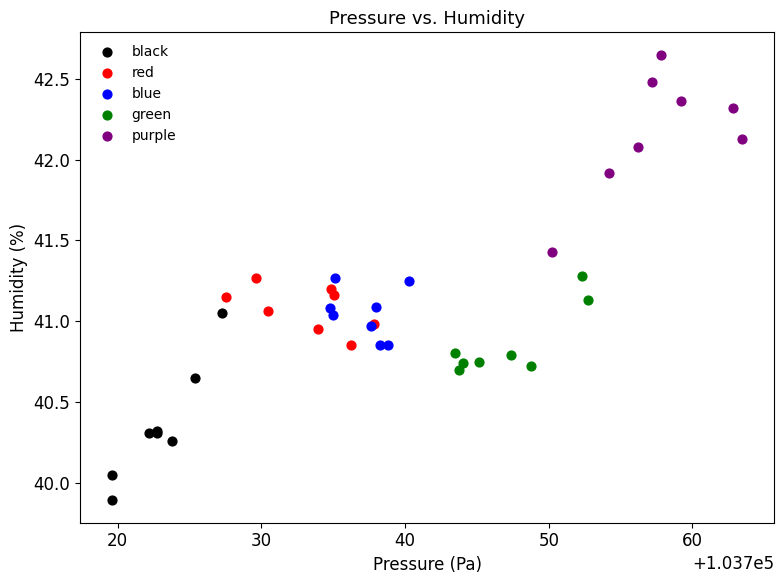

Which series contains the lowest Y value?

black